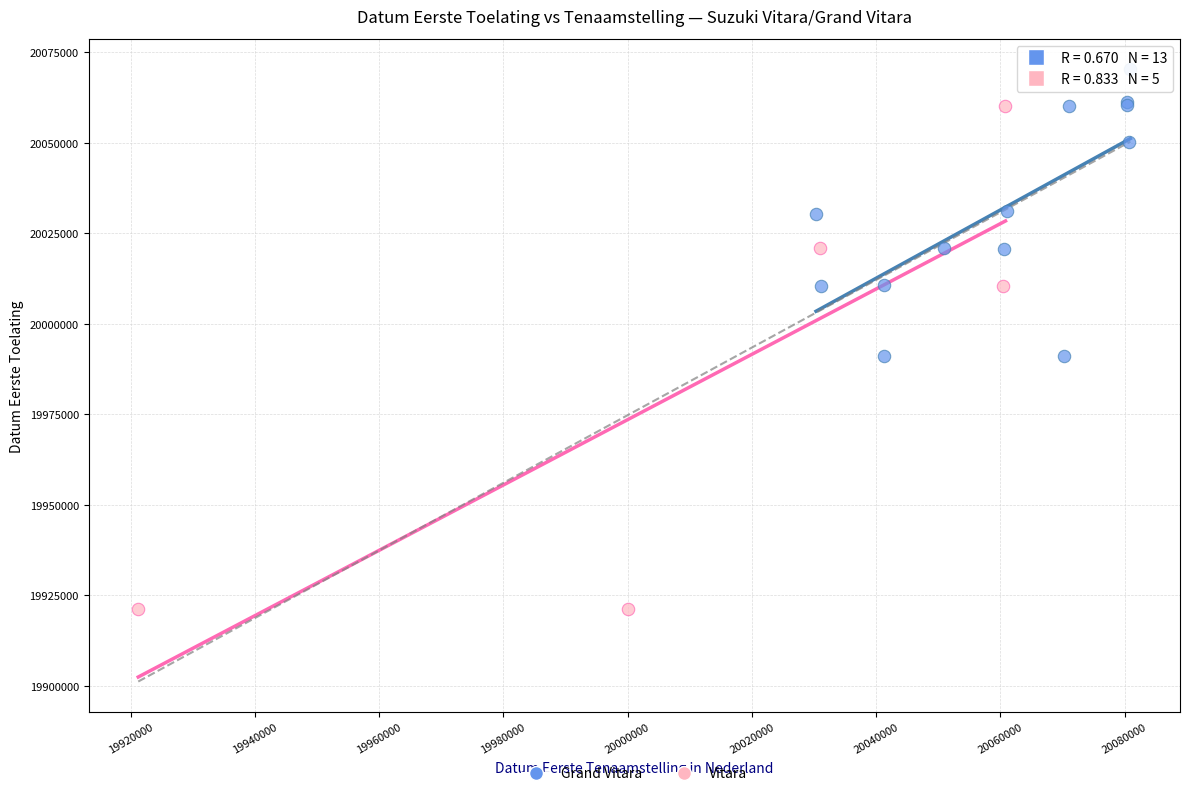

Which series reaches the maximum Y coordinate?

Grand Vitara